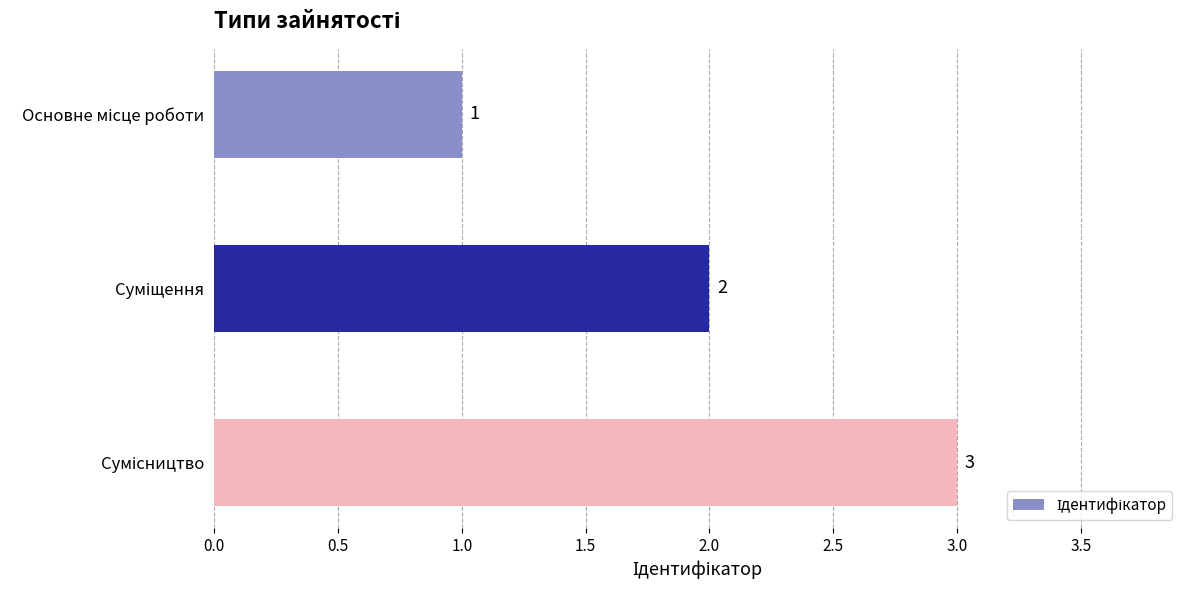

How many values are between 1 and 3?

3